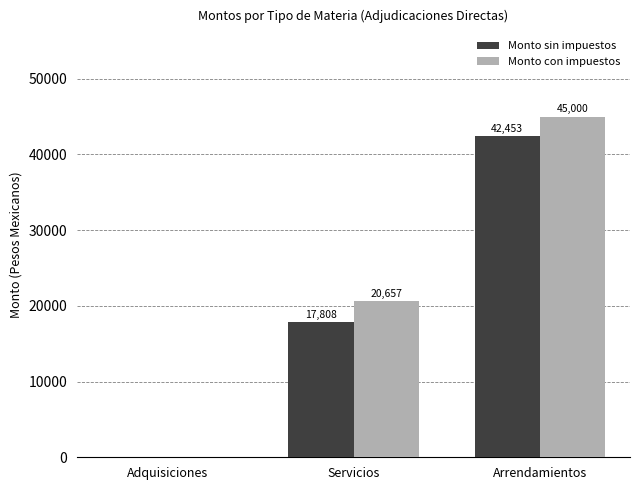

How many positive values does the Monto con impuestos series have?

2